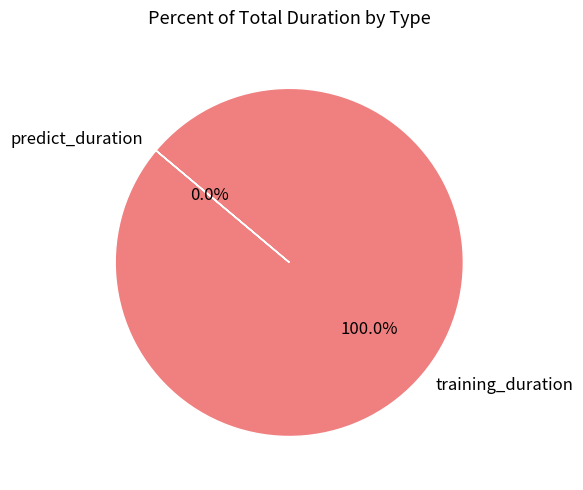

Is predict_duration the majority of the pie?

No